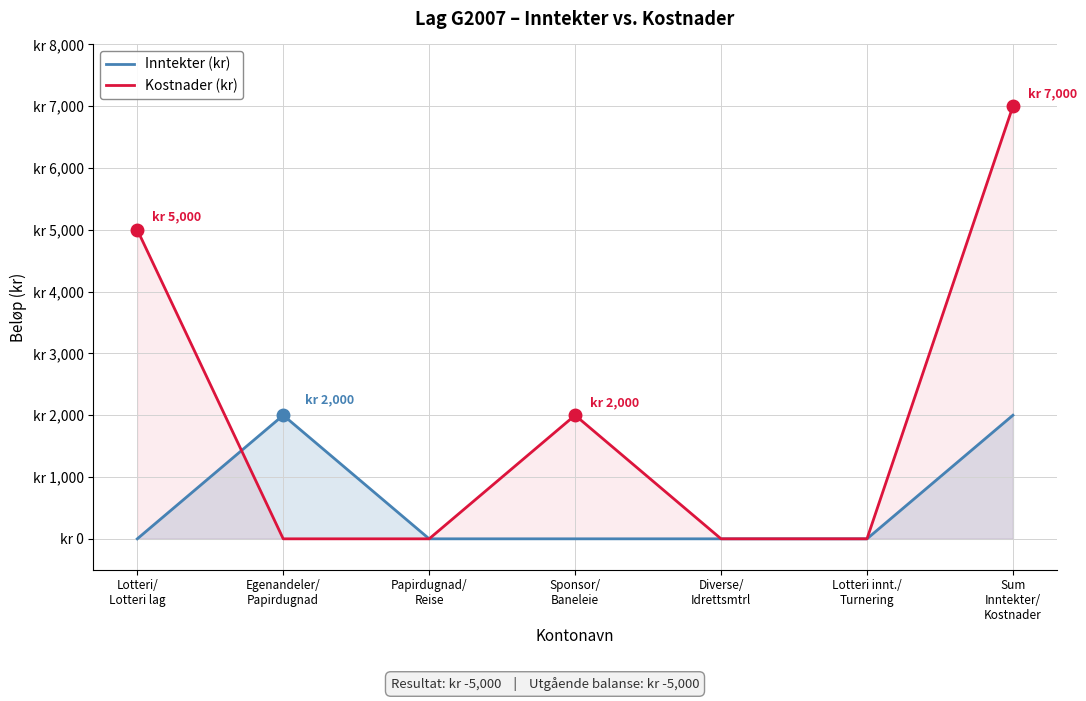

At which label does Kostnader (kr) reach its peak?

Sum
Inntekter/
Kostnader